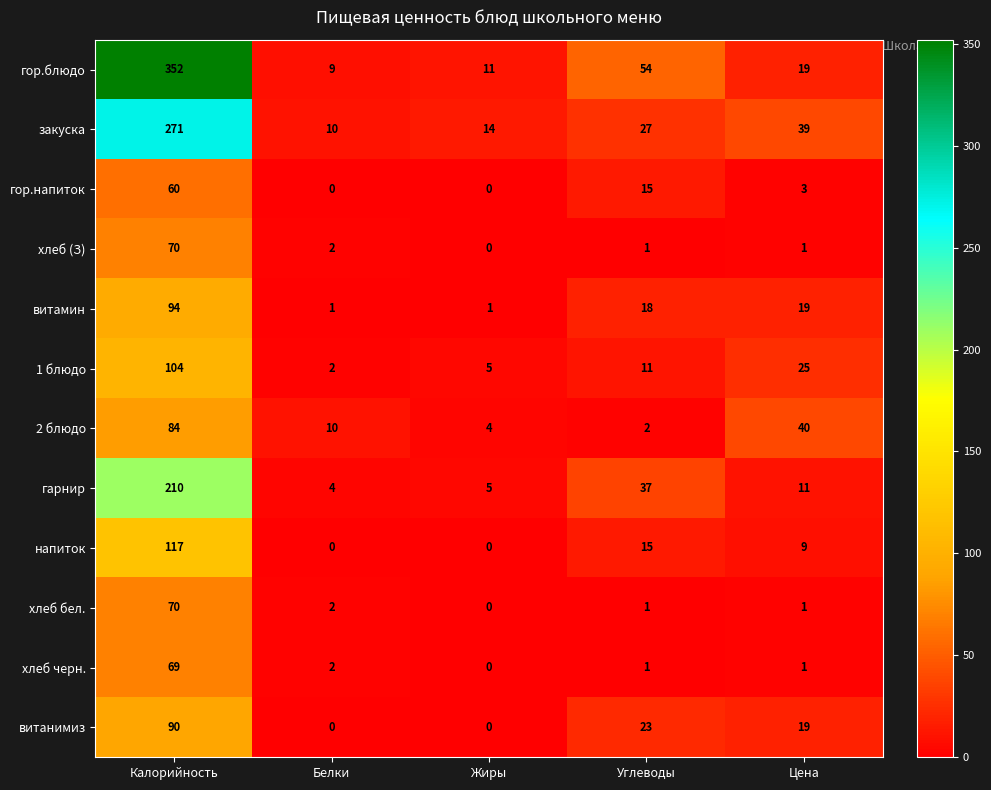

Which category has the highest value across all series?

Калорийность